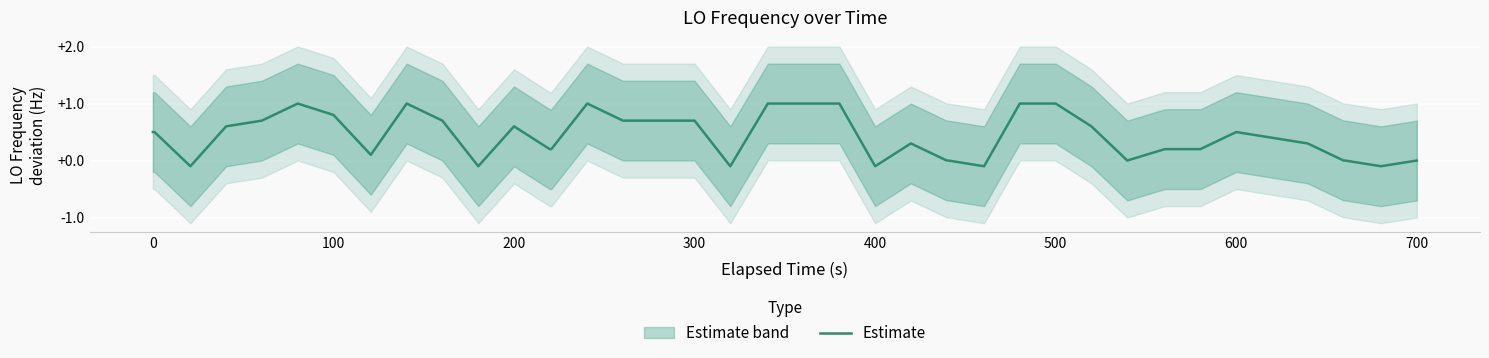

Reading right to left, extract all data points from this chart.

0.0	-0.1	0.0	0.0	0.3	0.4	0.5	0.2	0.2	0.0	0.6	1.0	1.0	-0.1	0.0	0.0	0.3	-0.1	1.0	1.0	1.0	-0.1	0.7	0.7	0.7	1.0	0.2	0.2	0.6	-0.1	0.7	1.0	0.1	0.8	1.0	0.7	0.6	-0.1	0.5	0.5